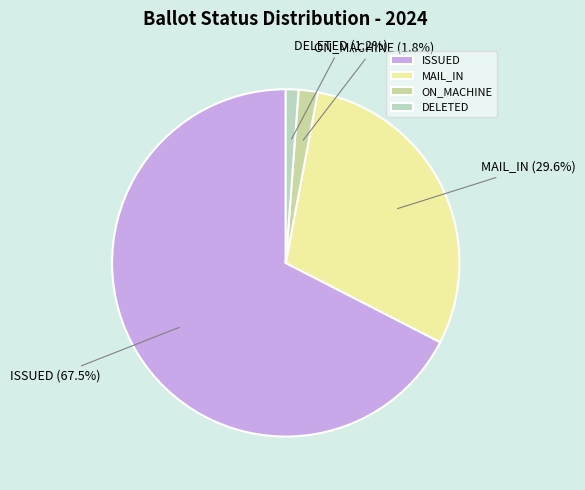

Which has a higher value, MAIL_IN or DELETED?

MAIL_IN